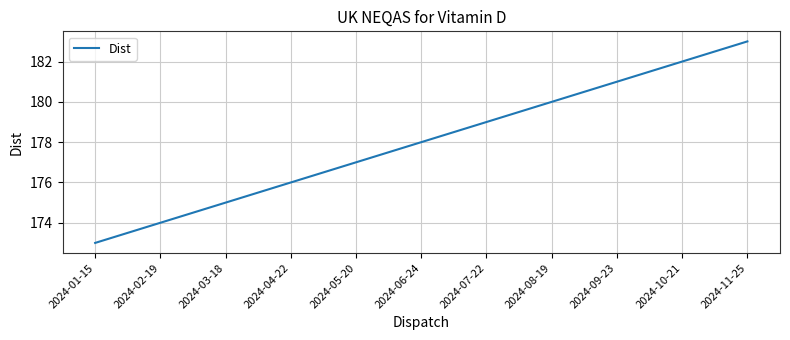

Where is the data nearest to the value 178?

2024-06-24